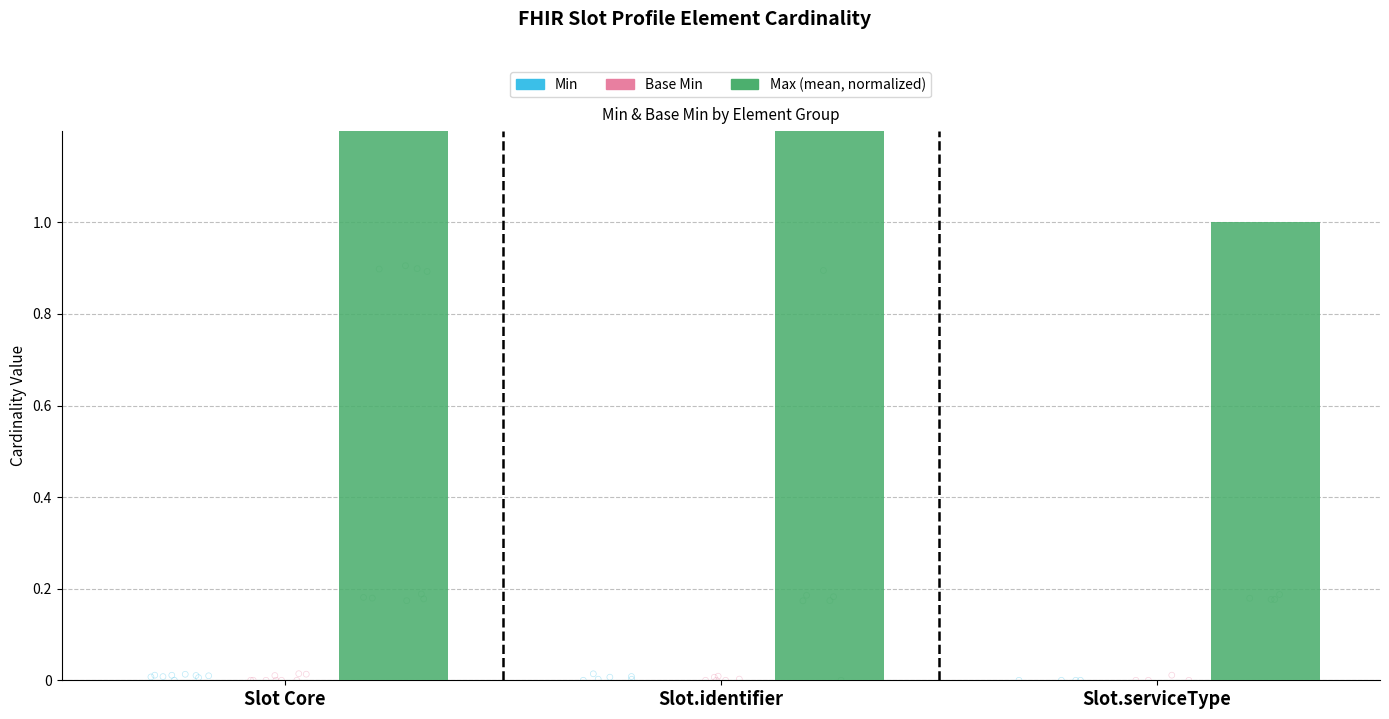

At which category is the sum across all series the highest?

Slot Core